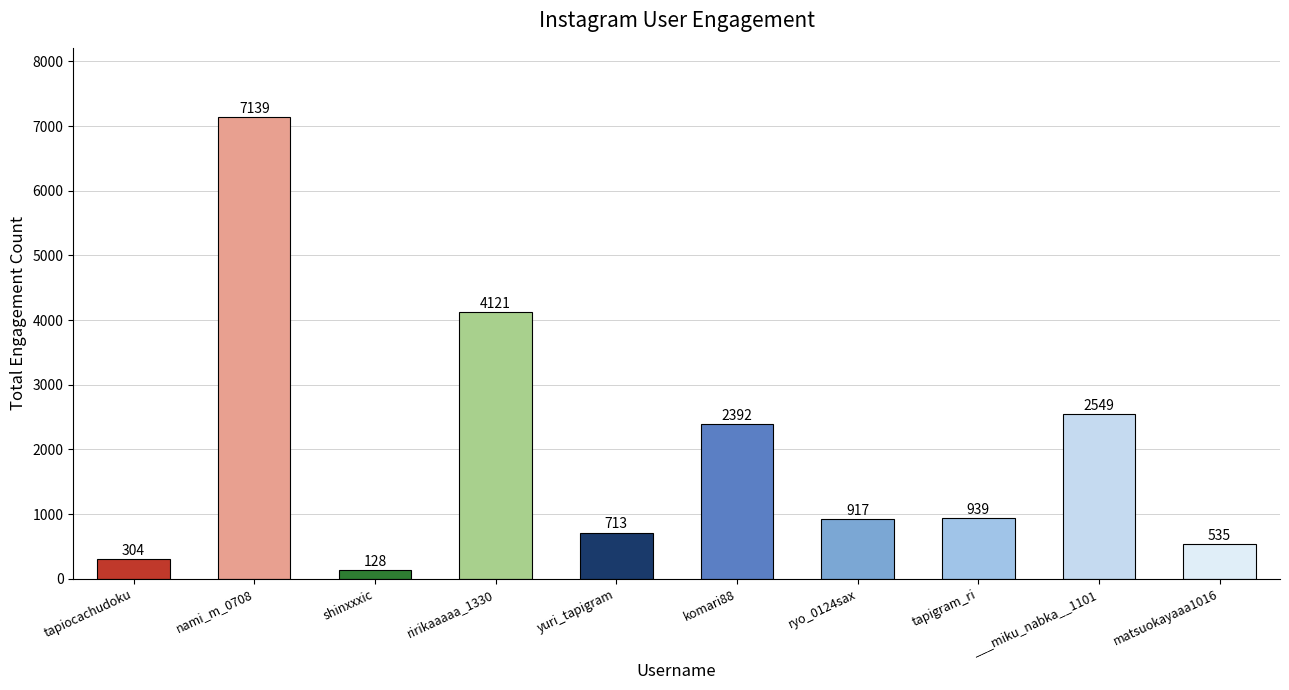

Where is the data nearest to the value 3633?

ririkaaaaa_1330